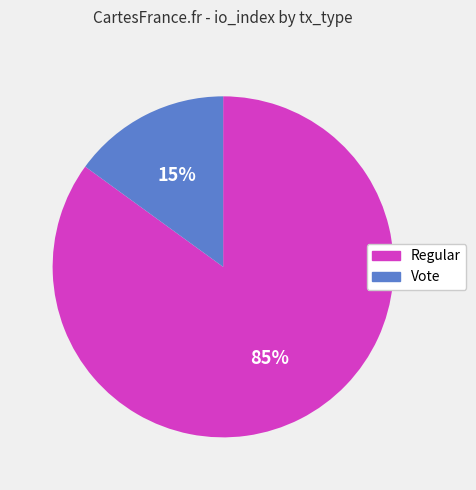

Does Vote account for over 50% of the chart?

No